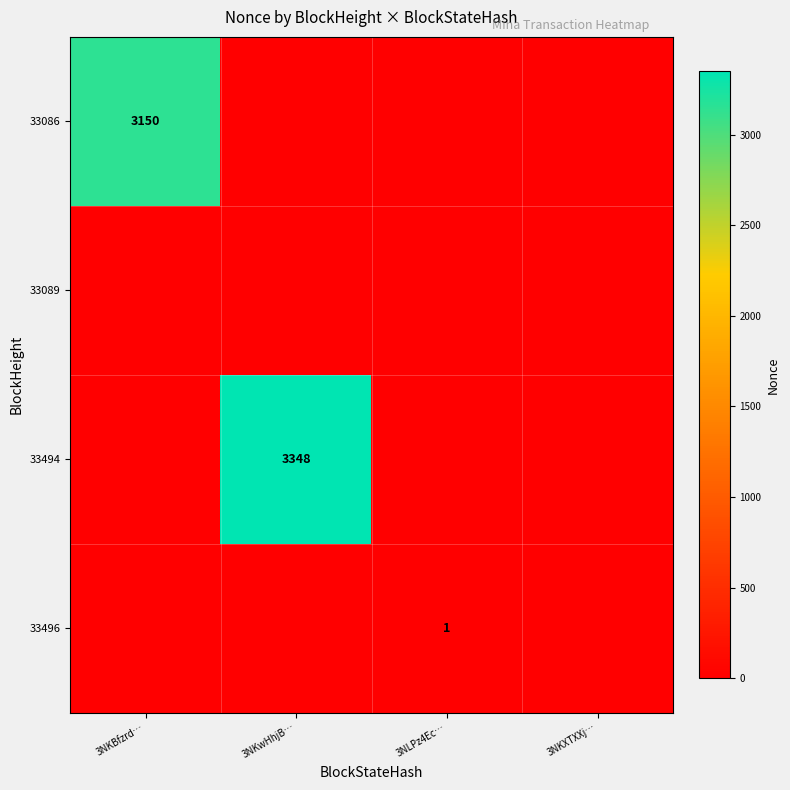

The value of 33086 at 3NKBfzrd… is 2090. True or false?

False